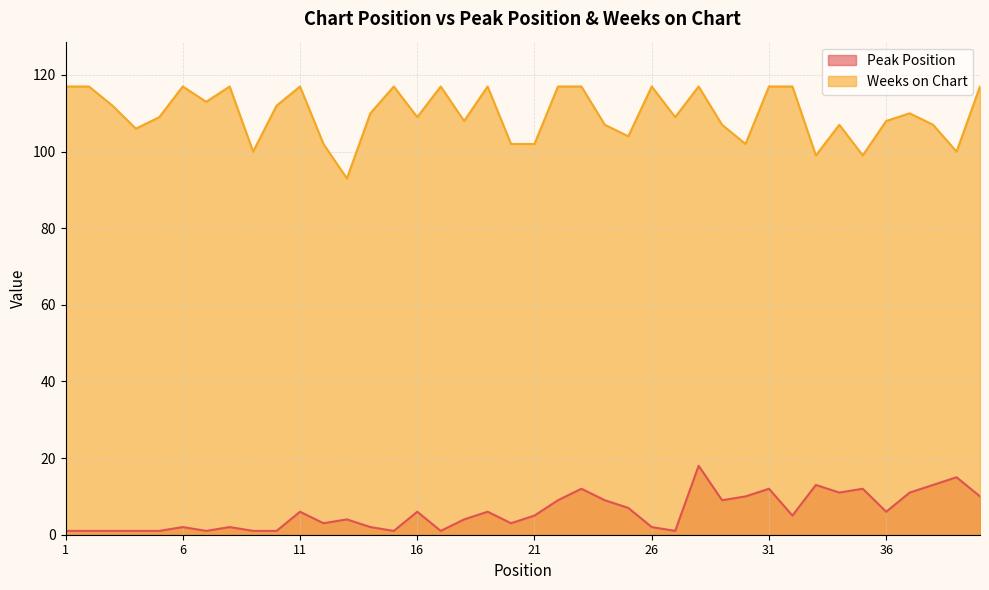

At which category is the sum across all series the highest?

28